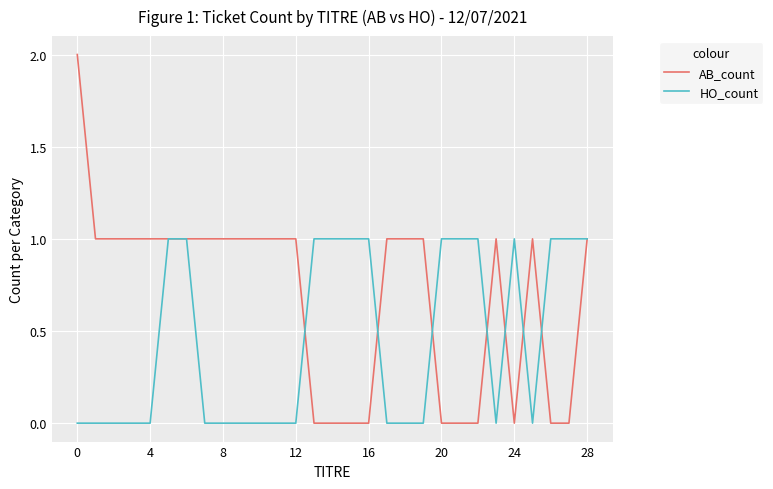

Rank the series by their average value, from lowest to highest.

HO_count, AB_count